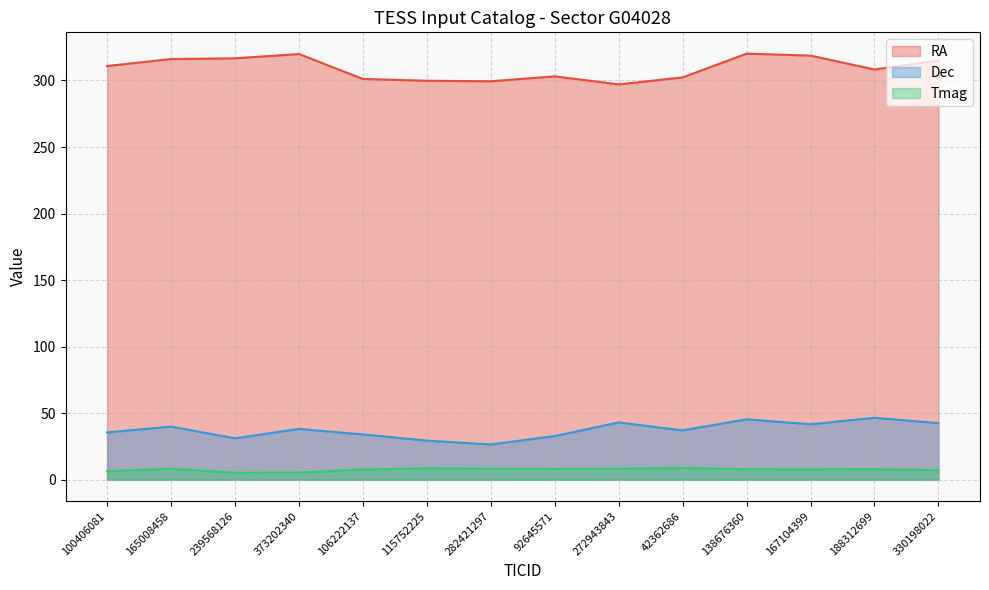

What is the total value across all series at 165008458?

364.4